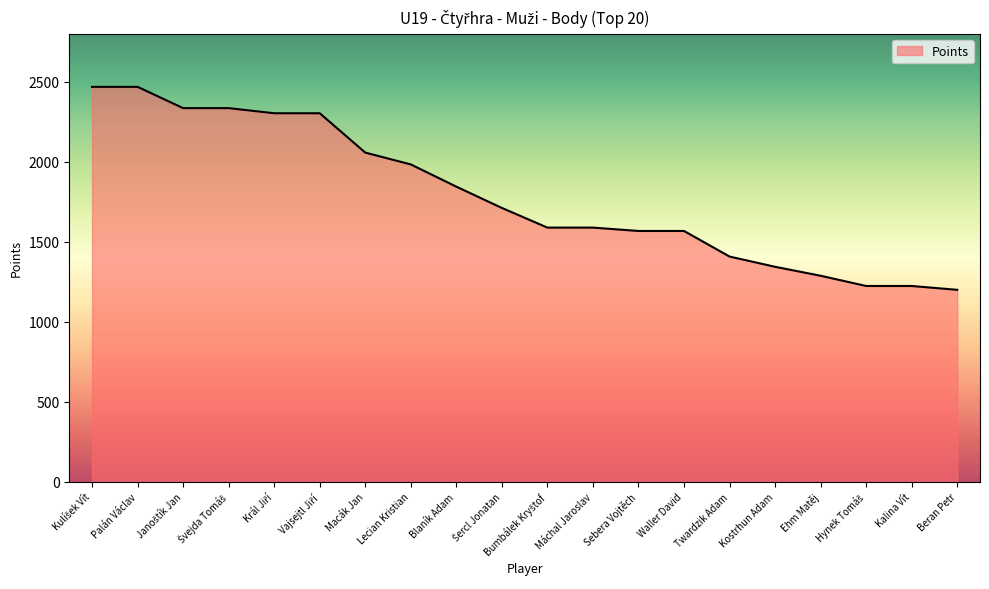

The value at Beran Petr is 1200. True or false?

True